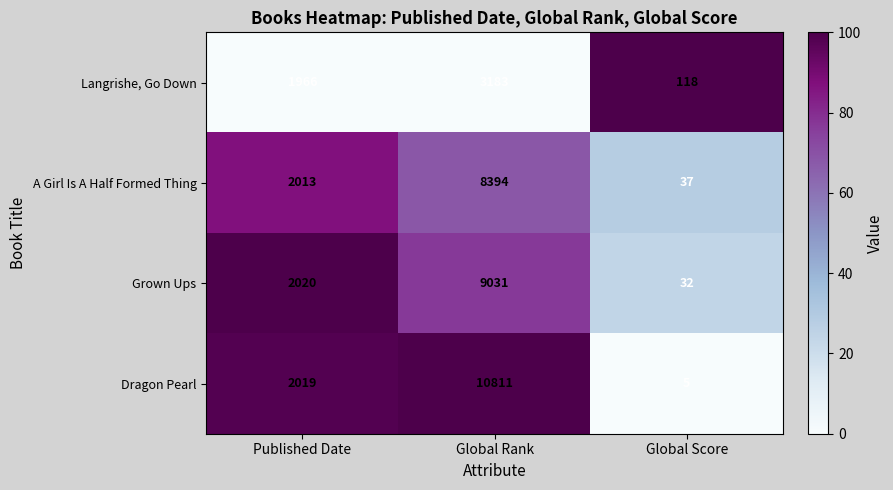

What is the highest value of the Langrishe, Go Down series?

3183